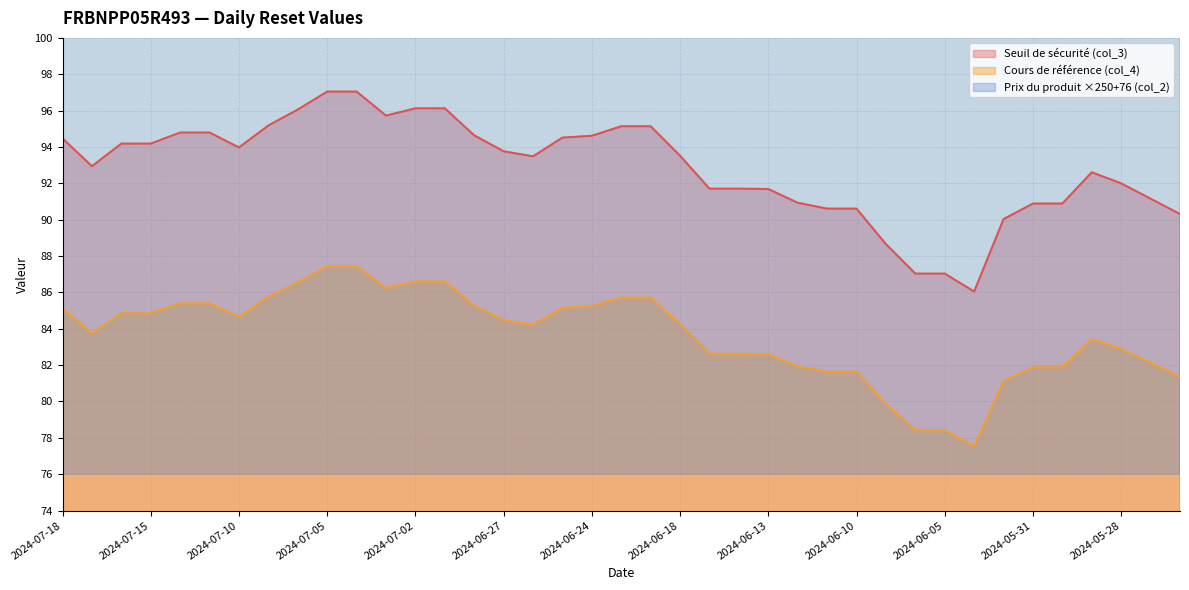

Where is the first local minimum for Seuil de sécurité (col_3)?

2024-07-17